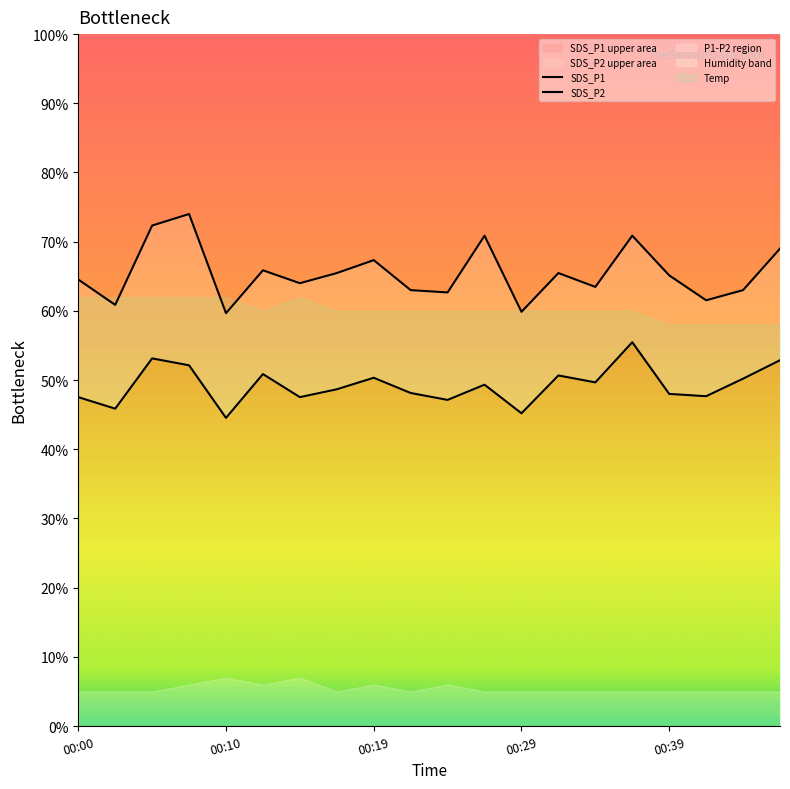

Reading left to right, transcribe all the data shown in this chart.

SDS_P1: 64.5	60.9	72.3	74.0	59.7	65.9	64.0	65.5	67.3	63.0	62.7	70.9	59.9	65.5	63.5	70.9	65.1	61.5	63.0	69.0
SDS_P2: 47.5	45.9	53.1	52.1	44.5	50.9	47.5	48.7	50.3	48.1	47.1	49.3	45.2	50.7	49.7	55.5	48.0	47.7	50.2	52.9